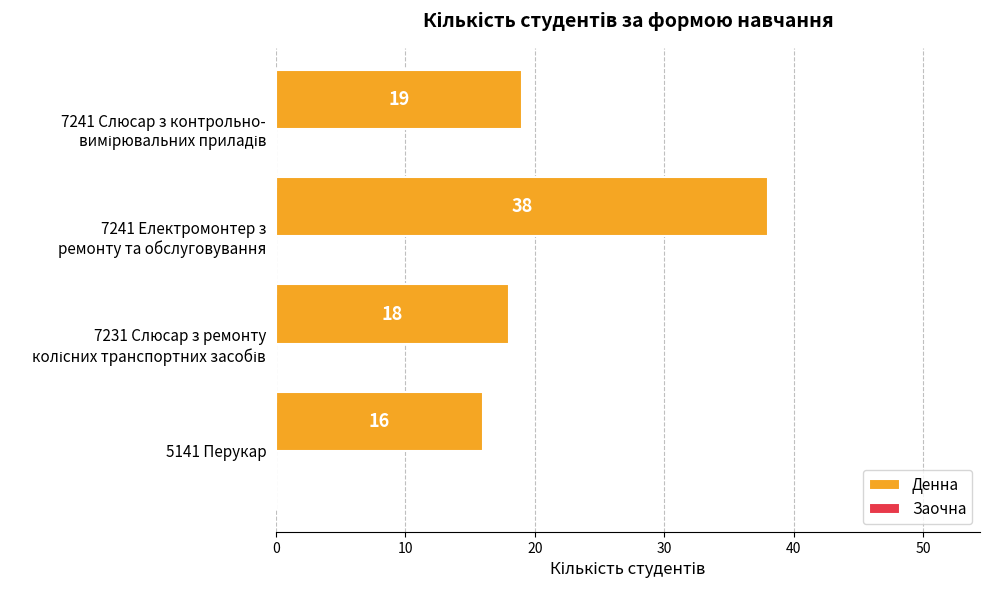

Is it true that the value at 5141 Перукар is 16?

True